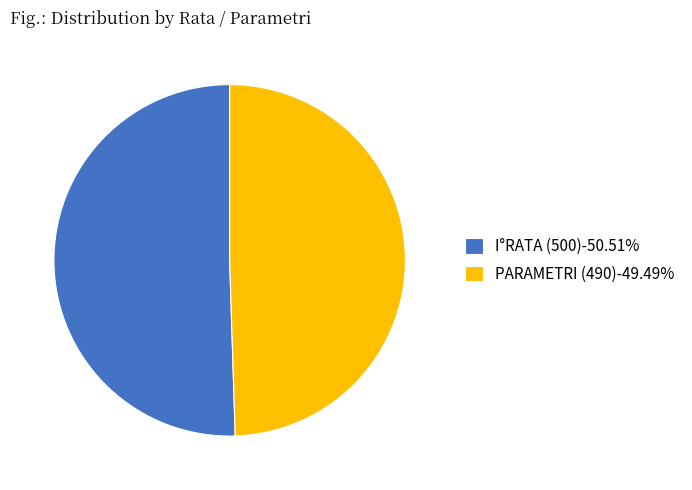

Approximately how many times larger is the value at I°RATA (500)-50.51% compared to PARAMETRI (490)-49.49%?

1.0